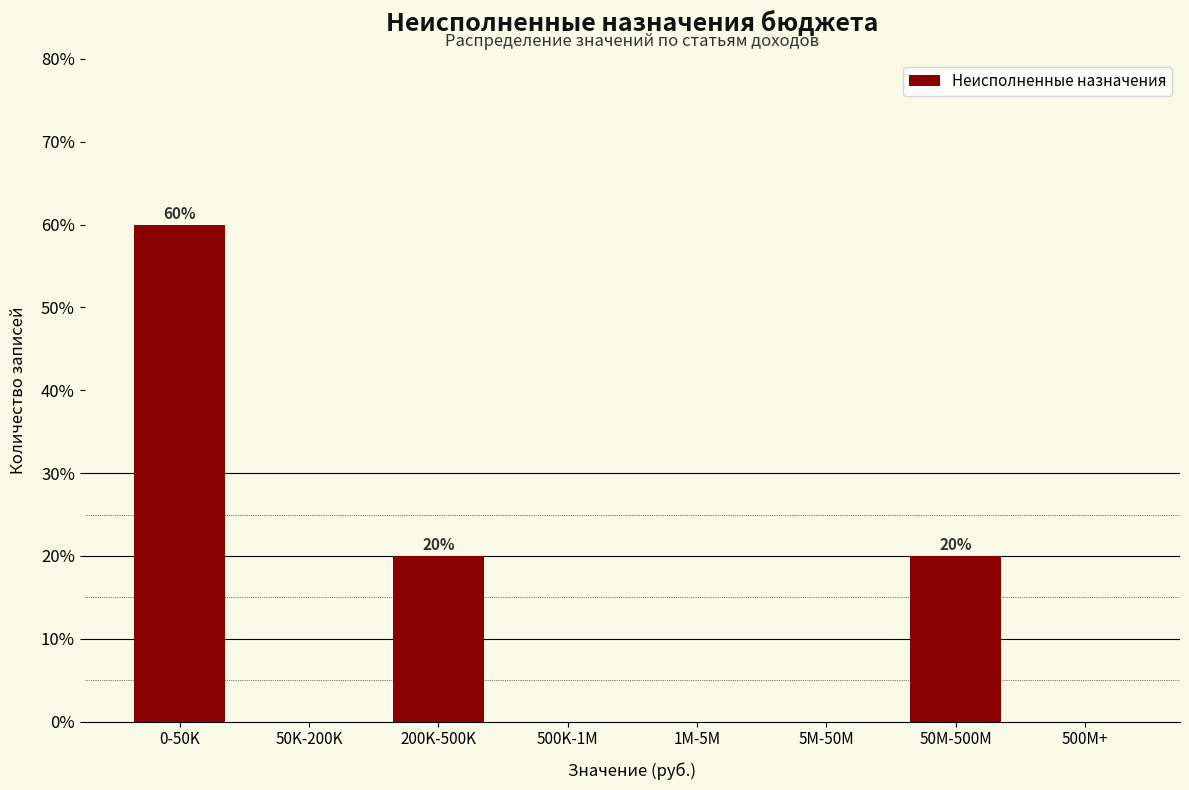

Reading right to left, transcribe all the data shown in this chart.

500M+=0	50M-500M=20	5M-50M=0	1M-5M=0	500K-1M=0	200K-500K=20	50K-200K=0	0-50K=60